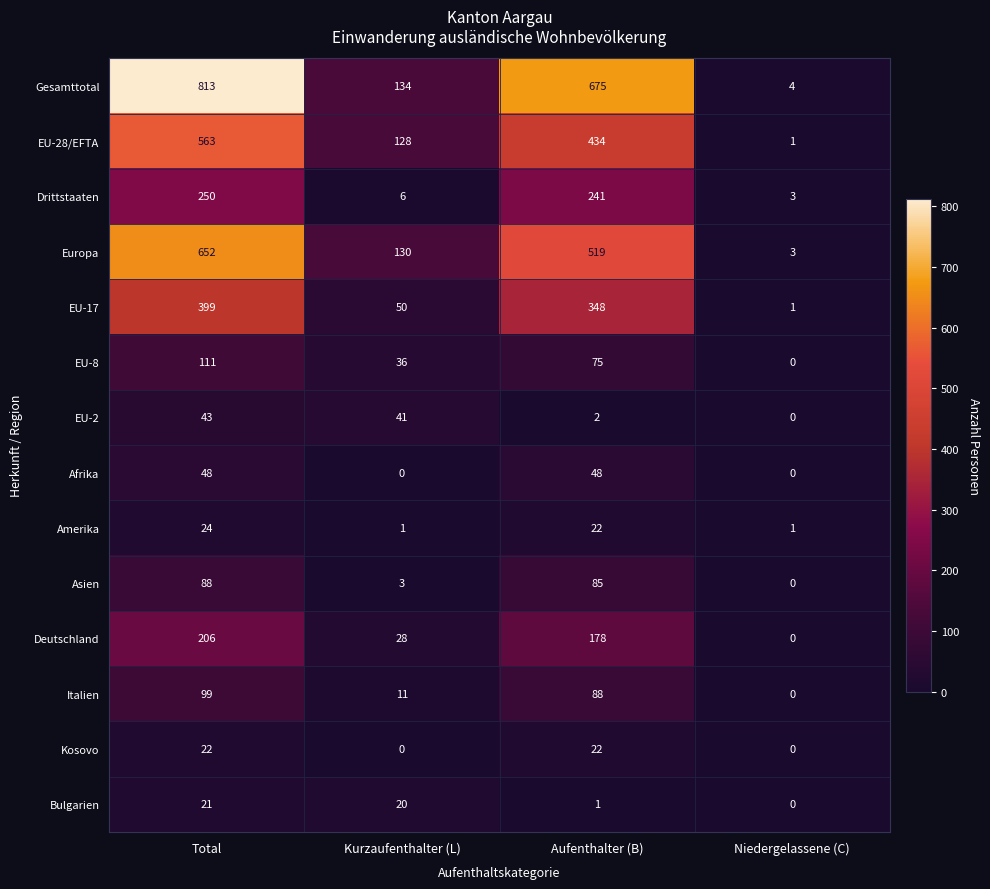

At which category does the chart reach its peak across all series?

Total